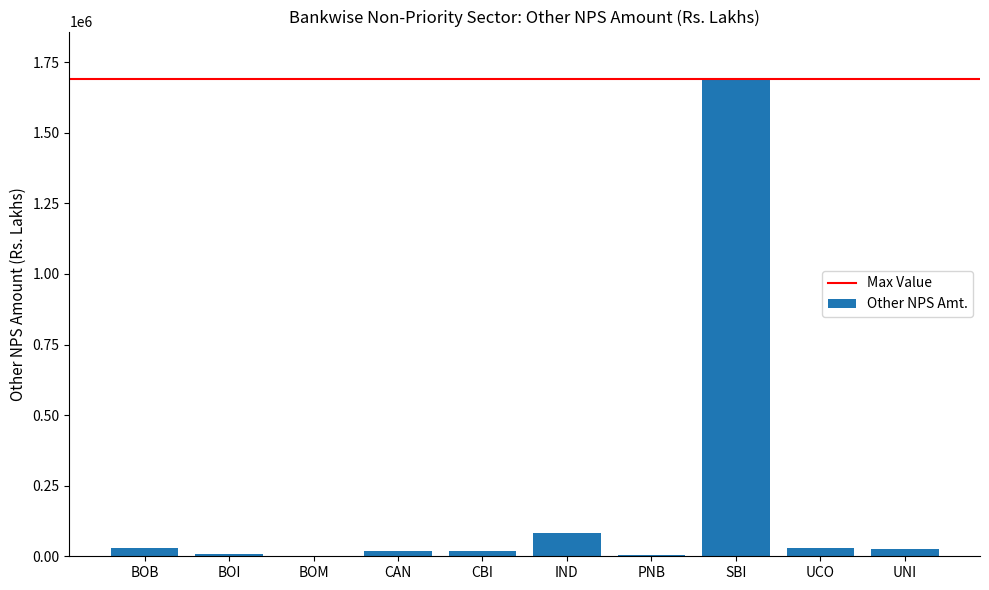

What is the greatest value displayed?

1689833.5